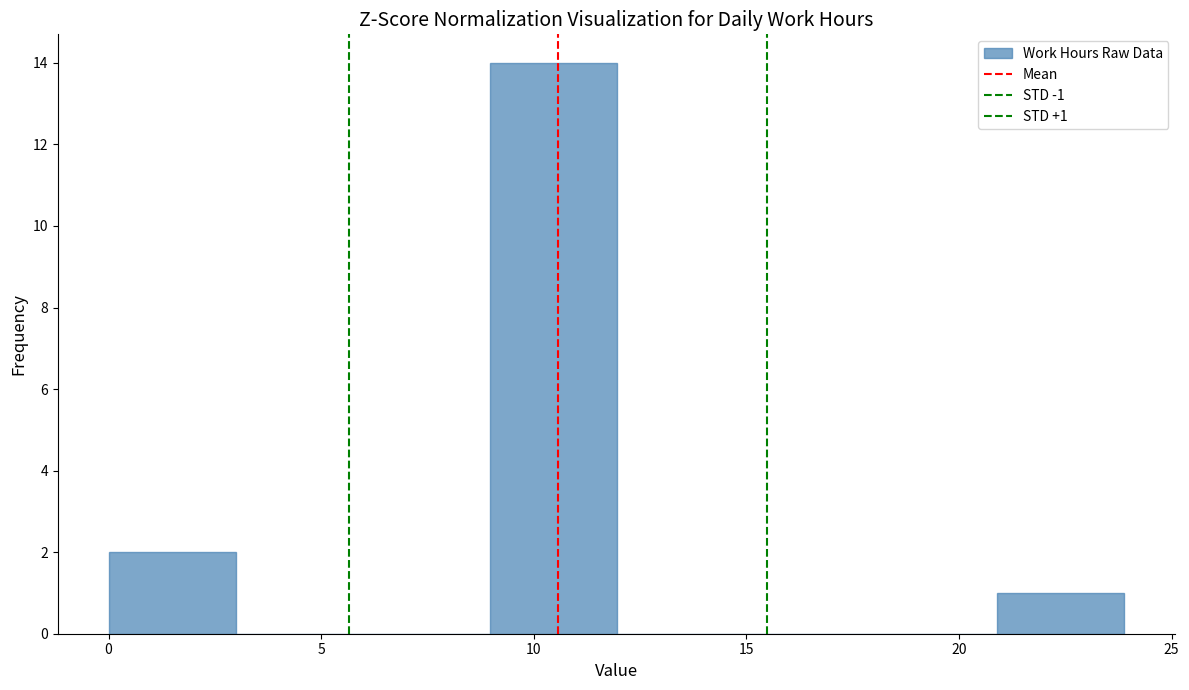

Which range on the x-axis has the tallest bar?

9 to 12